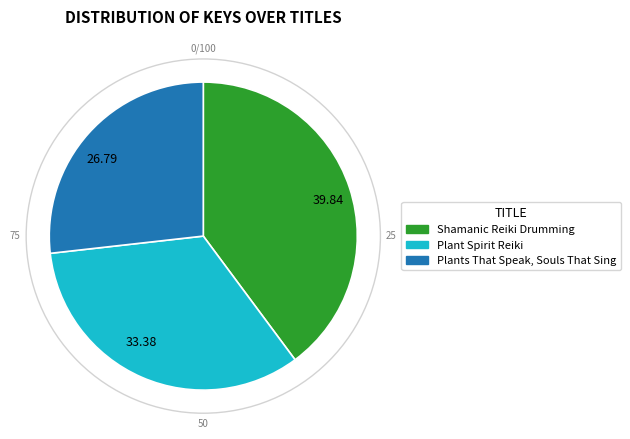

Is there a majority slice in this chart?

No